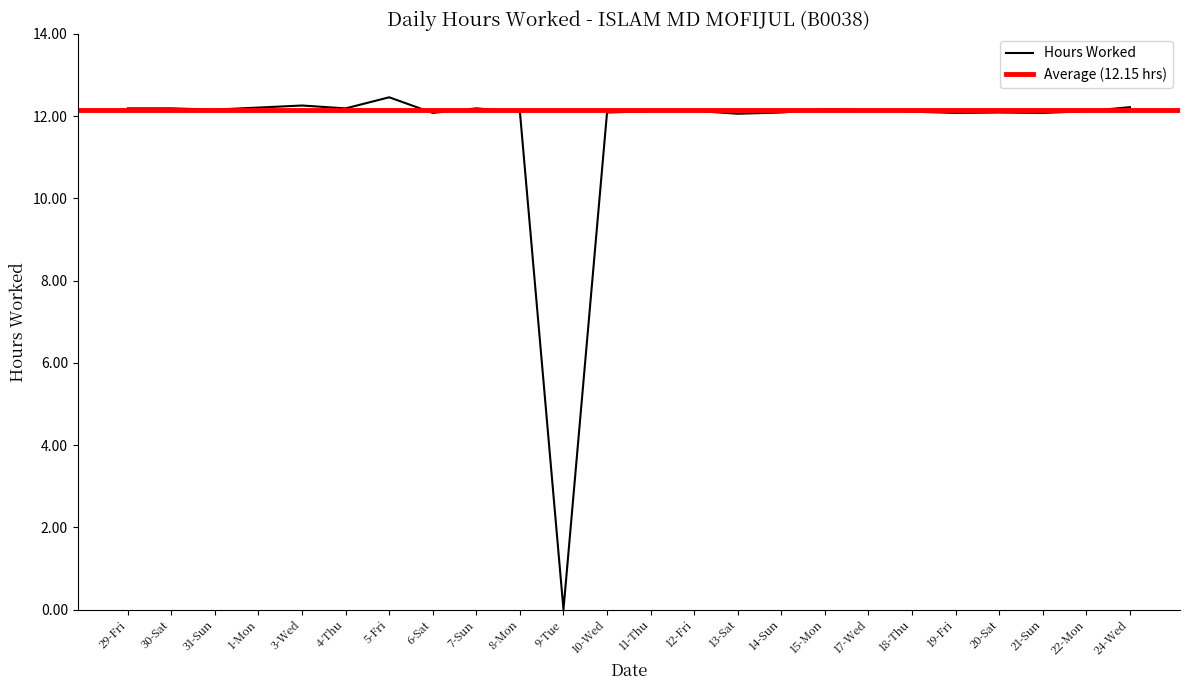

The chart shows a value of 0.0 at 9-Tue. True or false?

True